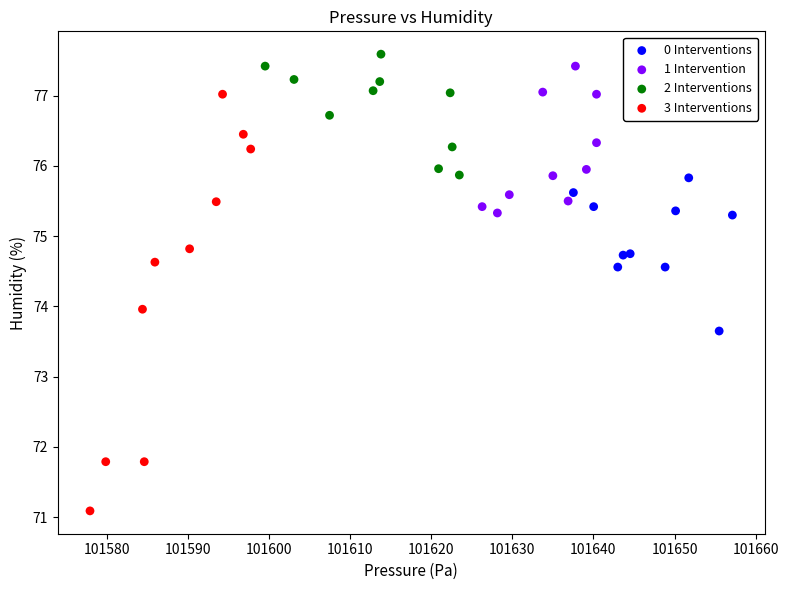

Which series has the largest Y range (max minus min)?

3 Interventions